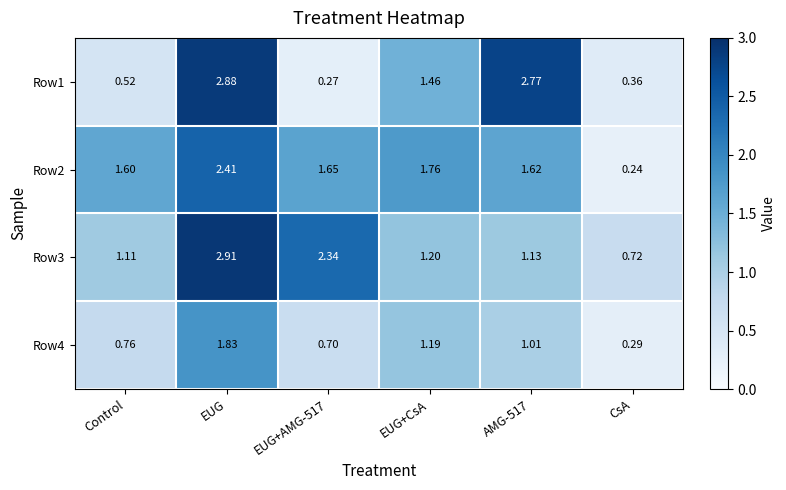

Where does the Row4 series first go above 1?

EUG